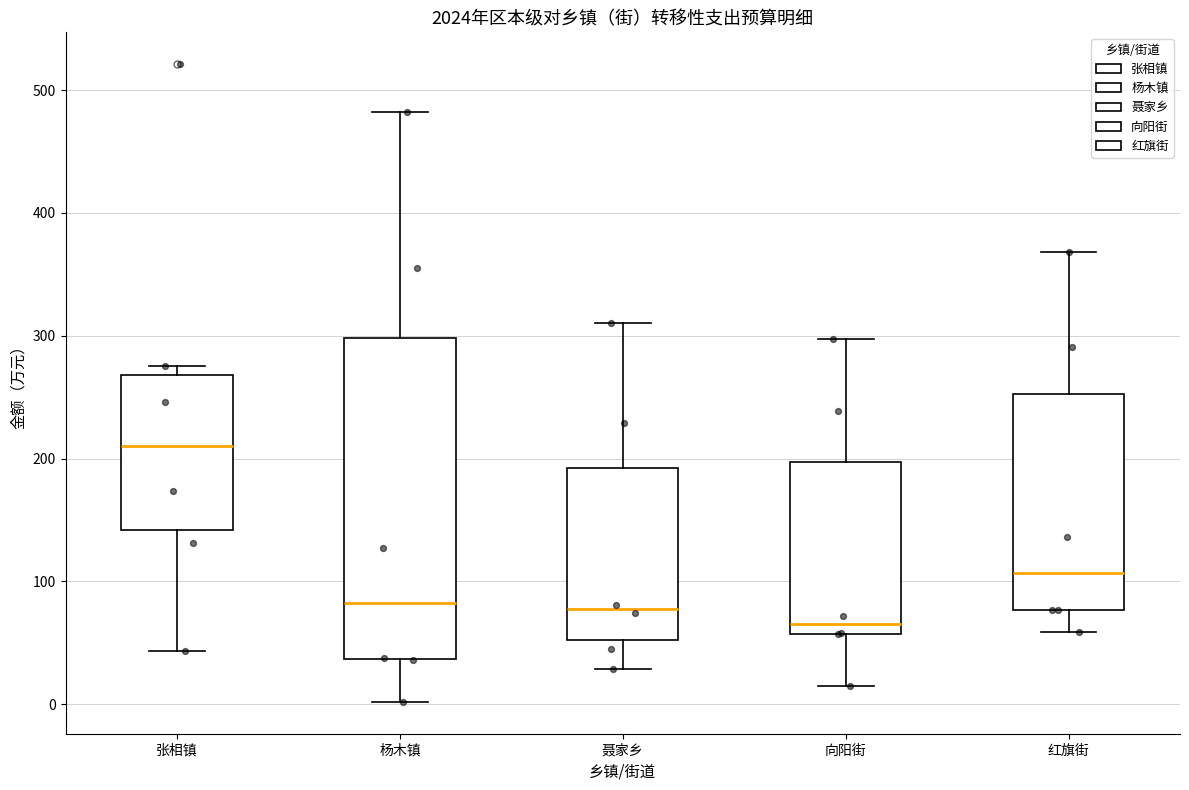

Reading left to right, read every box against the y-axis: the position of its median line, the range the box covers, and the ends of its whiskers. The values are not printed on the chart, so give them approximately, as read against the axis.

张相镇: median 210, box 140 to 270, whiskers 40 to 280
杨木镇: median 80, box 40 to 300, whiskers 0 to 480
聂家乡: median 80, box 50 to 190, whiskers 30 to 310
向阳街: median 70, box 60 to 200, whiskers 20 to 300
红旗街: median 110, box 80 to 250, whiskers 60 to 370